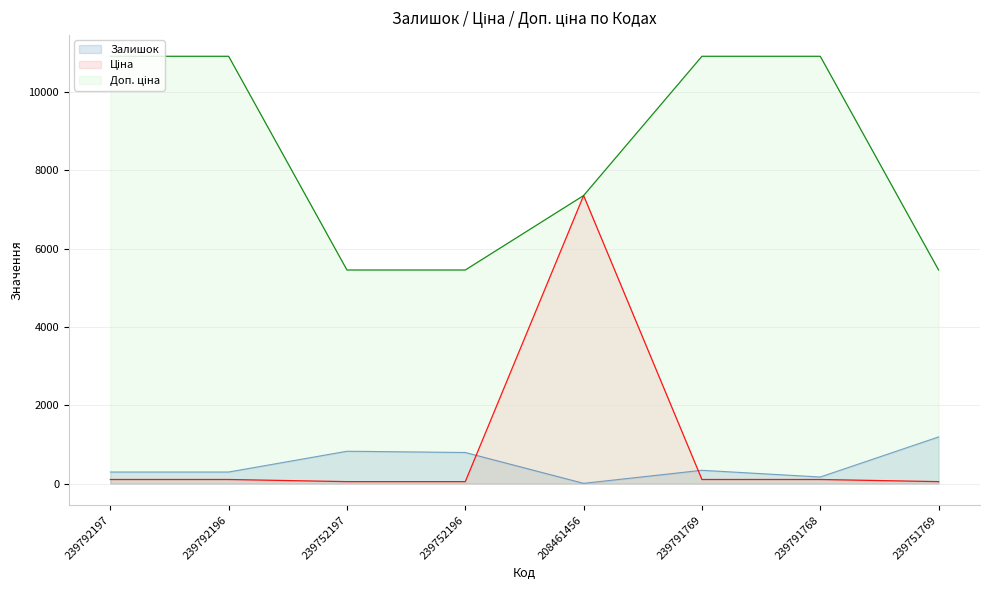

What is the value of the Залишок point at the 1st from the left?

300.0